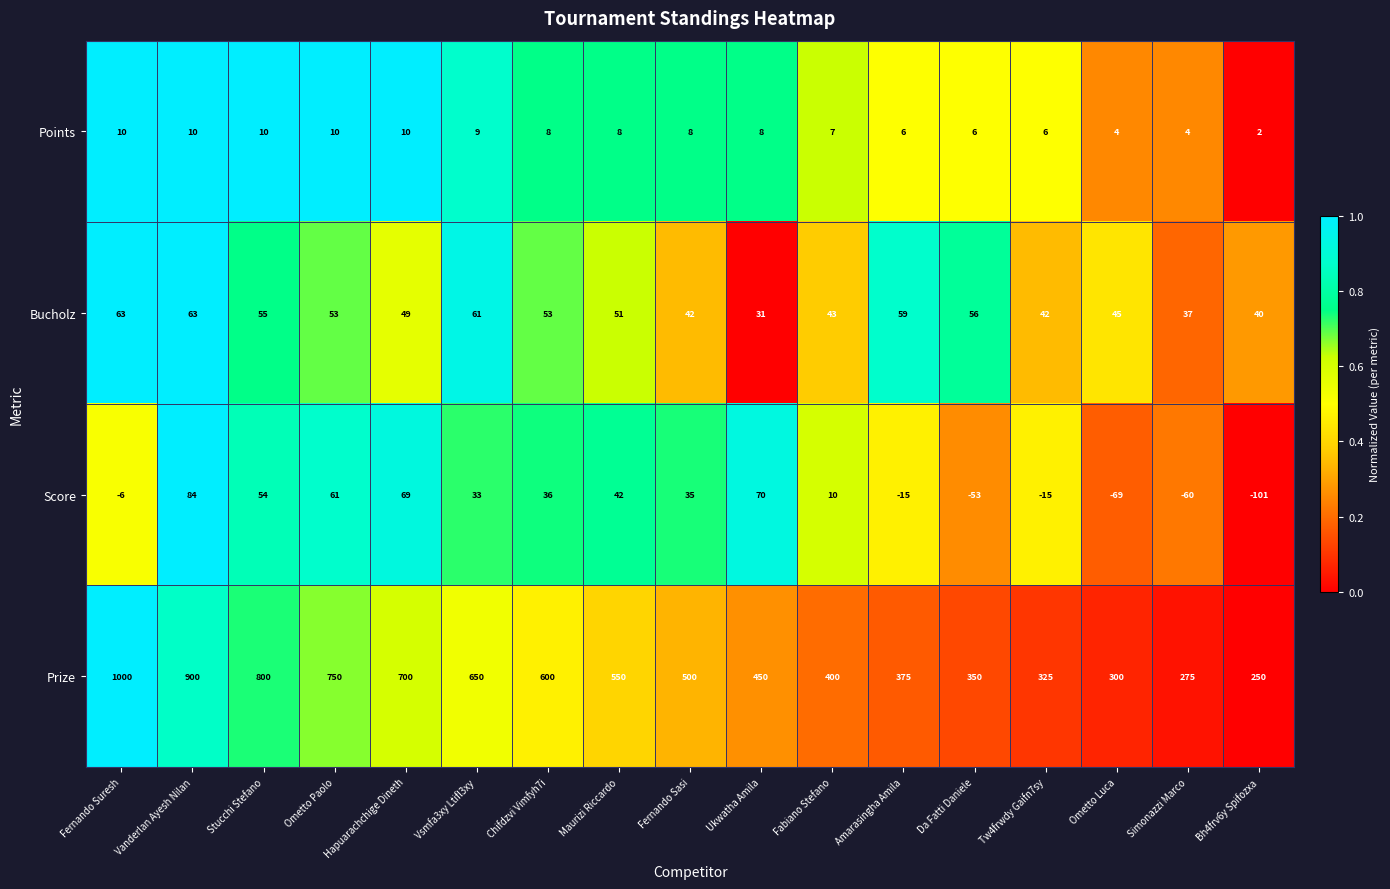

True or false: Bucholz has a value of 59 at Amarasingha Amila.

True